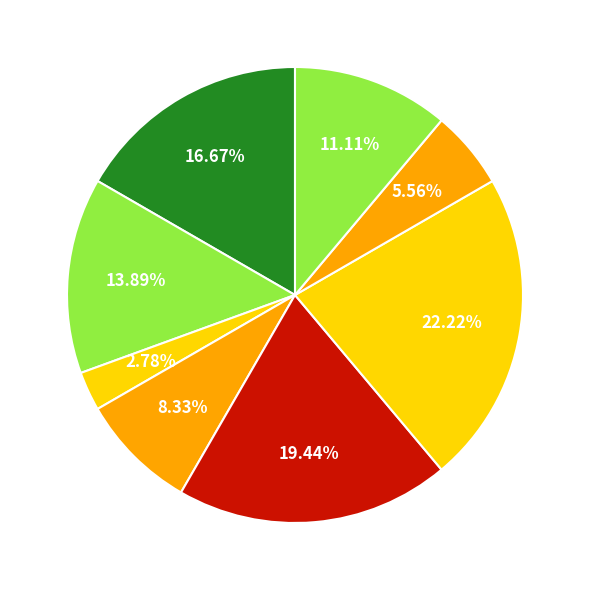

How many segments does this pie chart have?

8